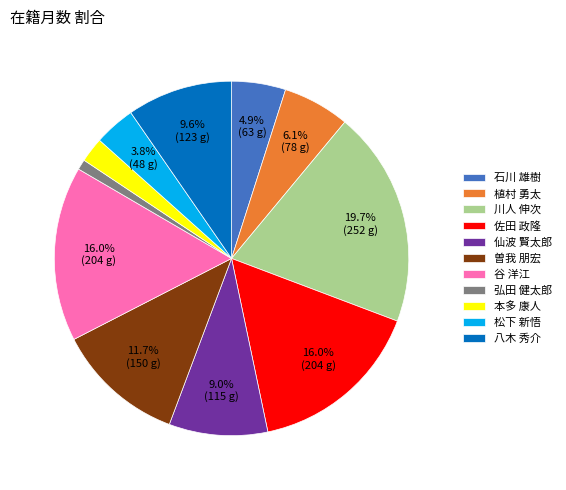

Do 仙波 賢太郎 and 曽我 朋宏 together represent more than half of the pie?

No